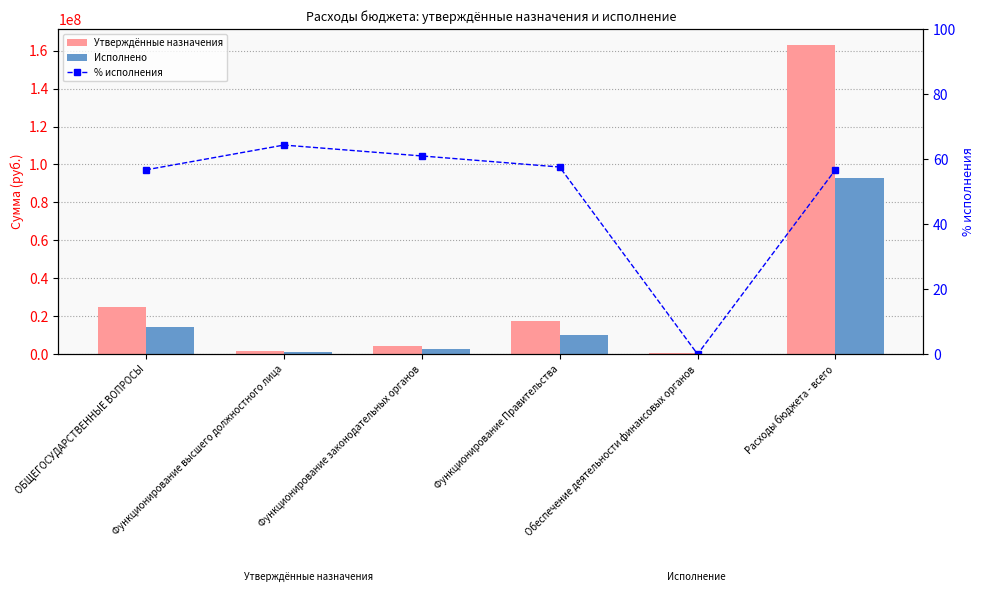

Which category has the lowest value across all series?

Обеспечение деятельности финансовых органов